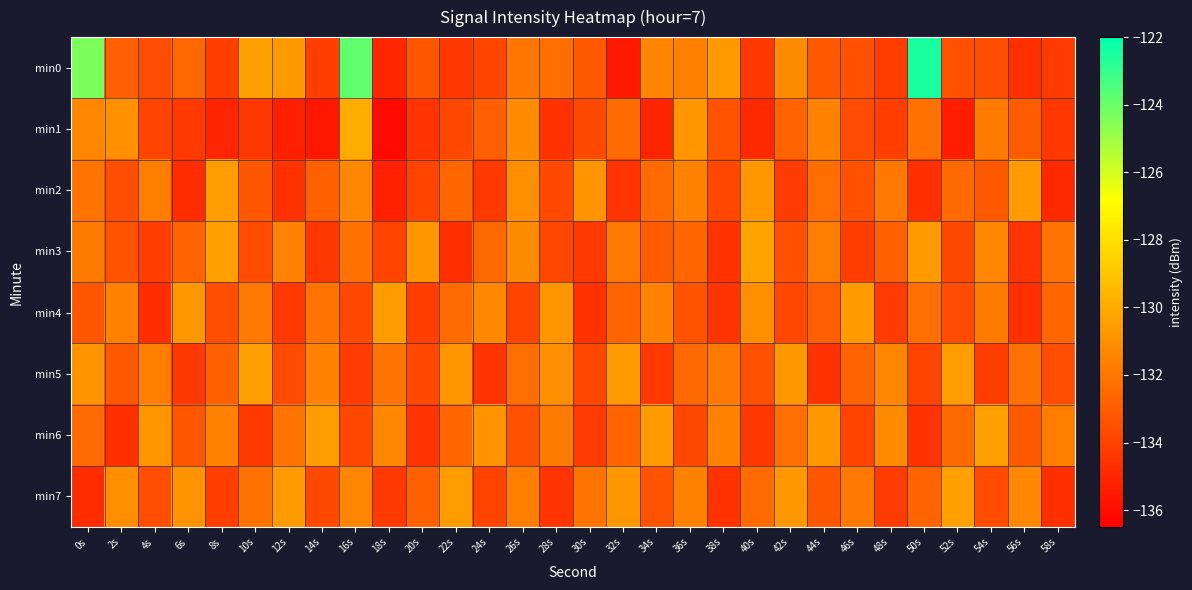

Which series has the largest total across all categories?

min0